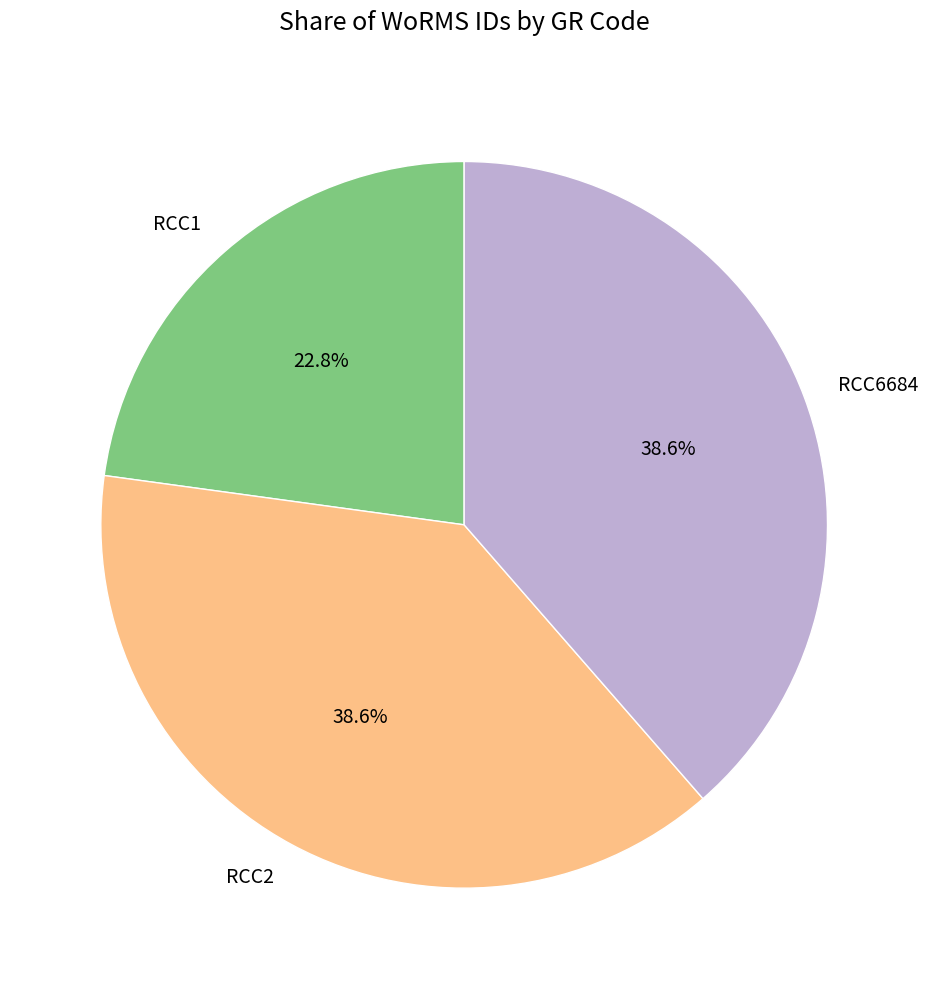

What percentage do RCC2 and RCC6684 together represent?

77.2%